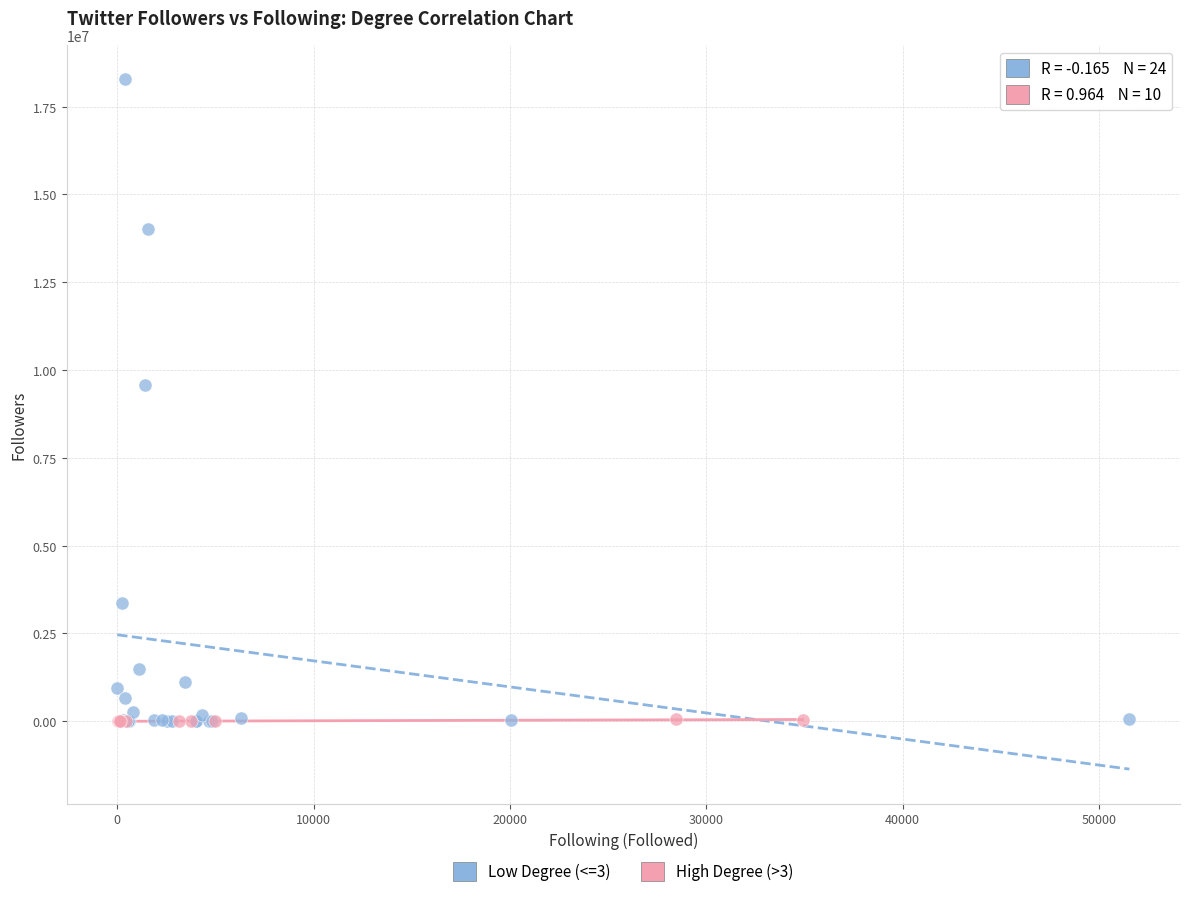

What are all the series names shown in the legend?

Low Degree (<=3), High Degree (>3)